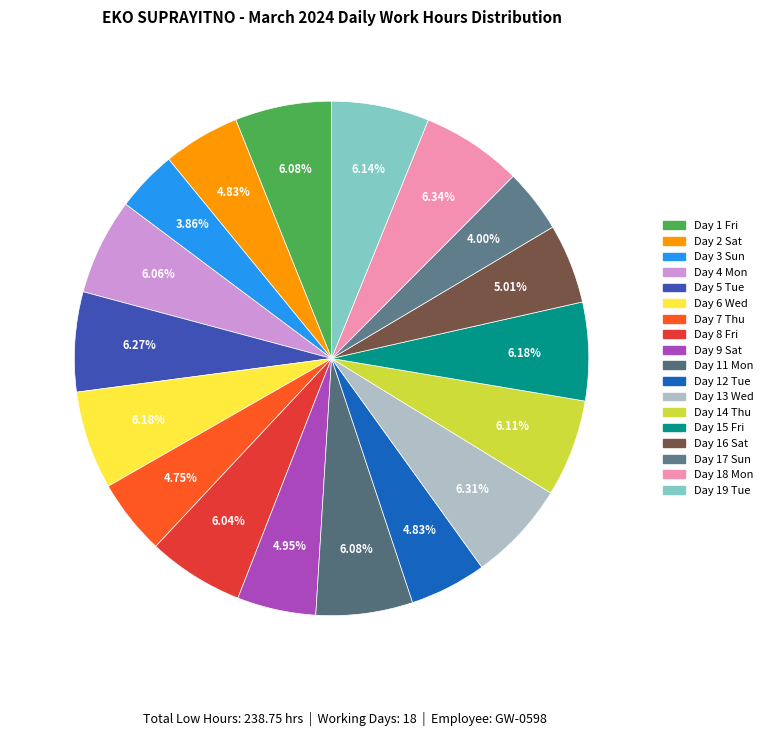

Count the number of slices in the pie.

18